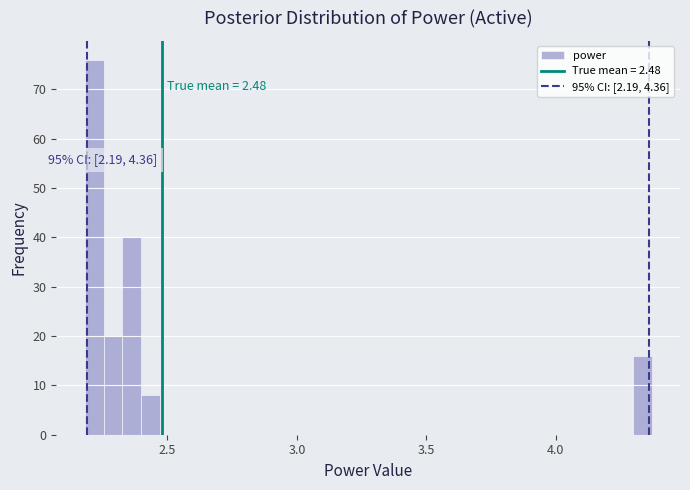

Read against the x-axis, roughly where is the centre of the tallest bar?

2.20